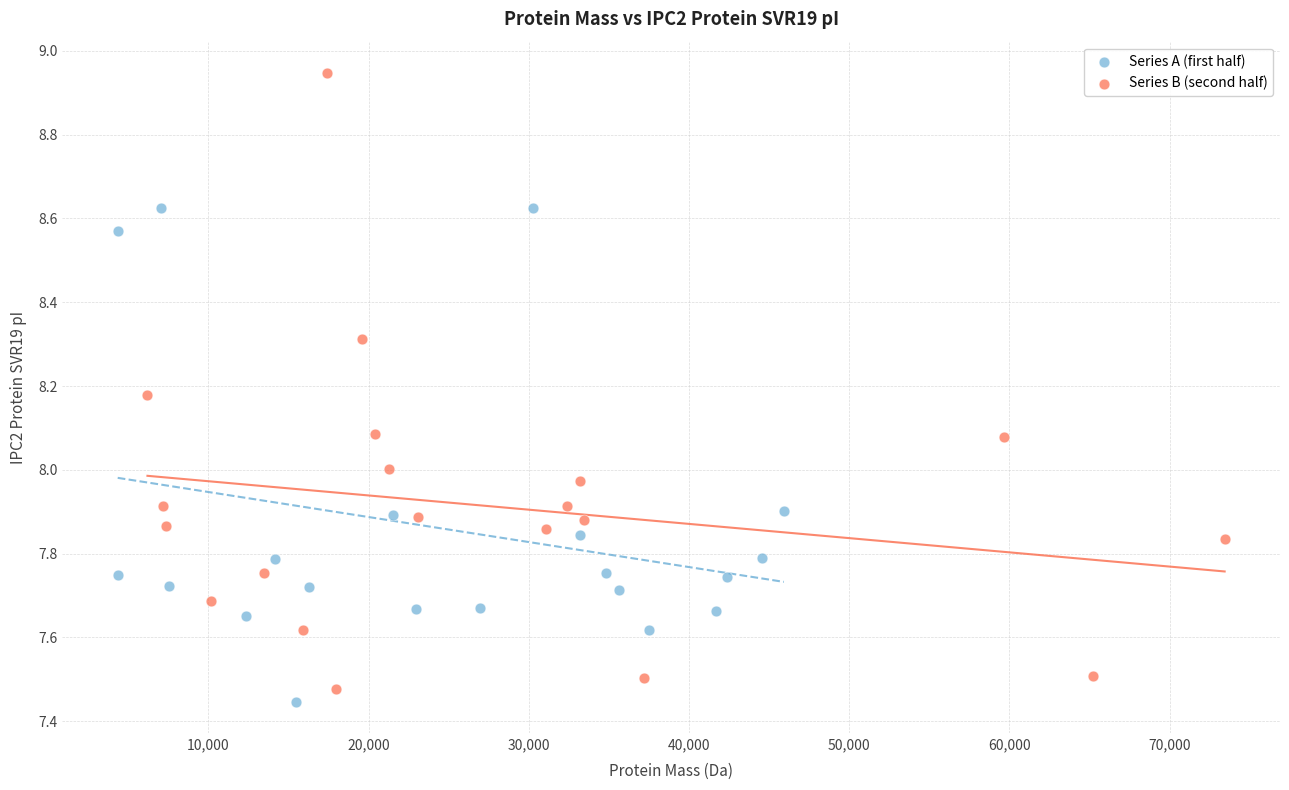

Which series reaches the maximum Y coordinate?

Series B (second half)